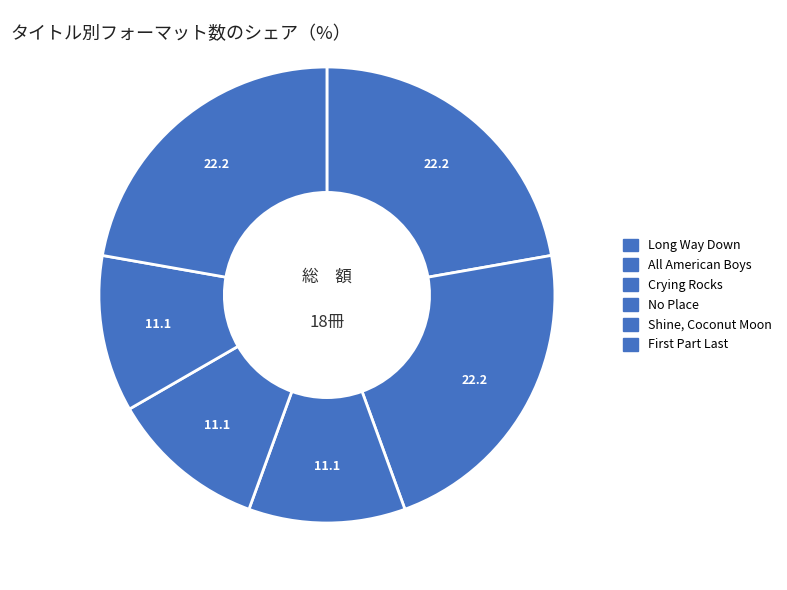

What percentage is the Long Way Down slice, to the nearest percent?

22%